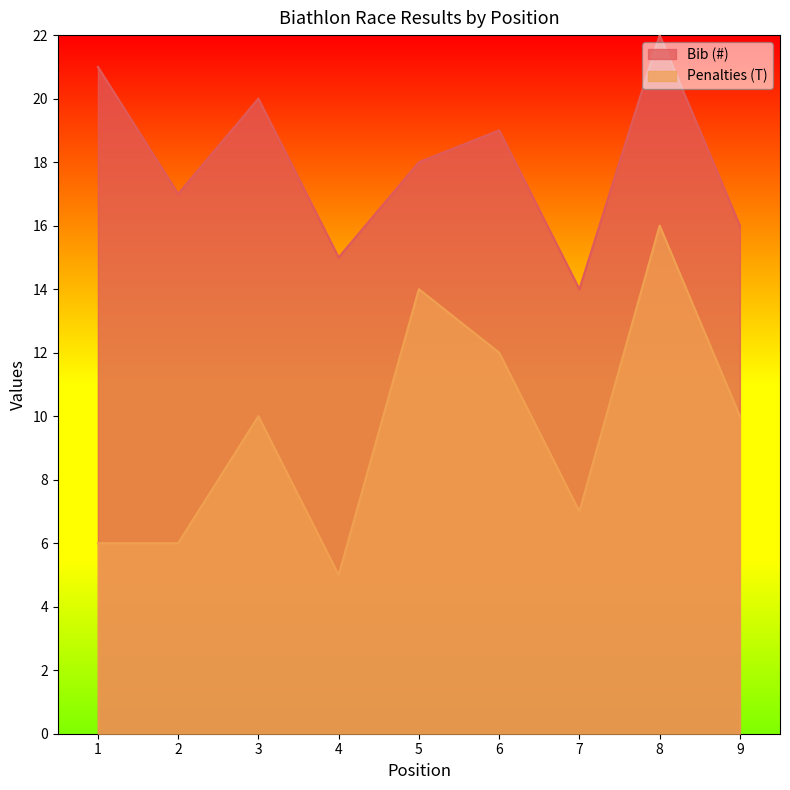

What value does the Bib (#) series have at 5?

18